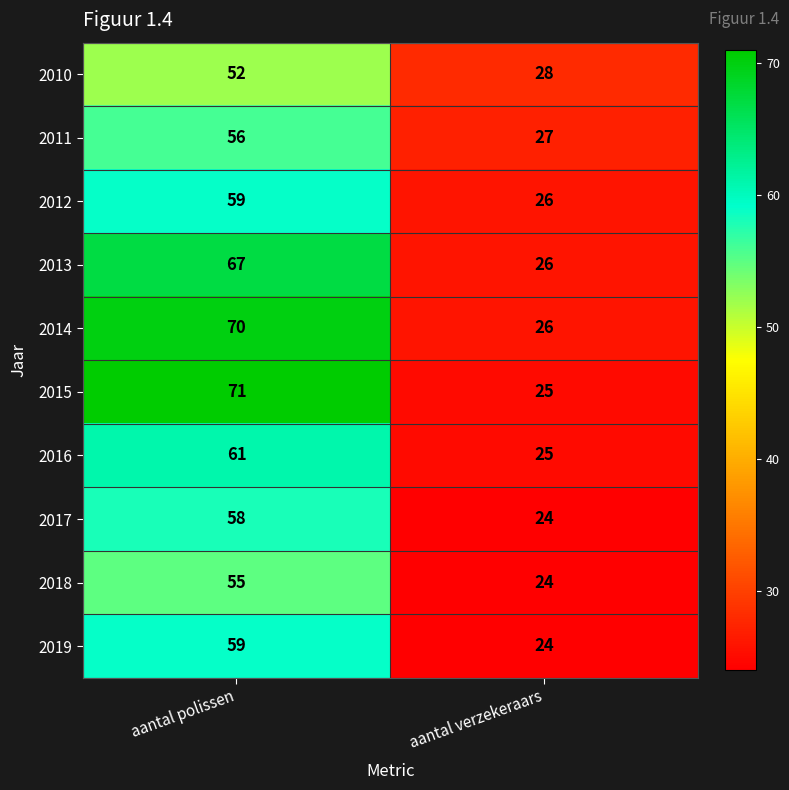

Rank the categories by 2010 value from lowest to highest.

aantal verzekeraars, aantal polissen